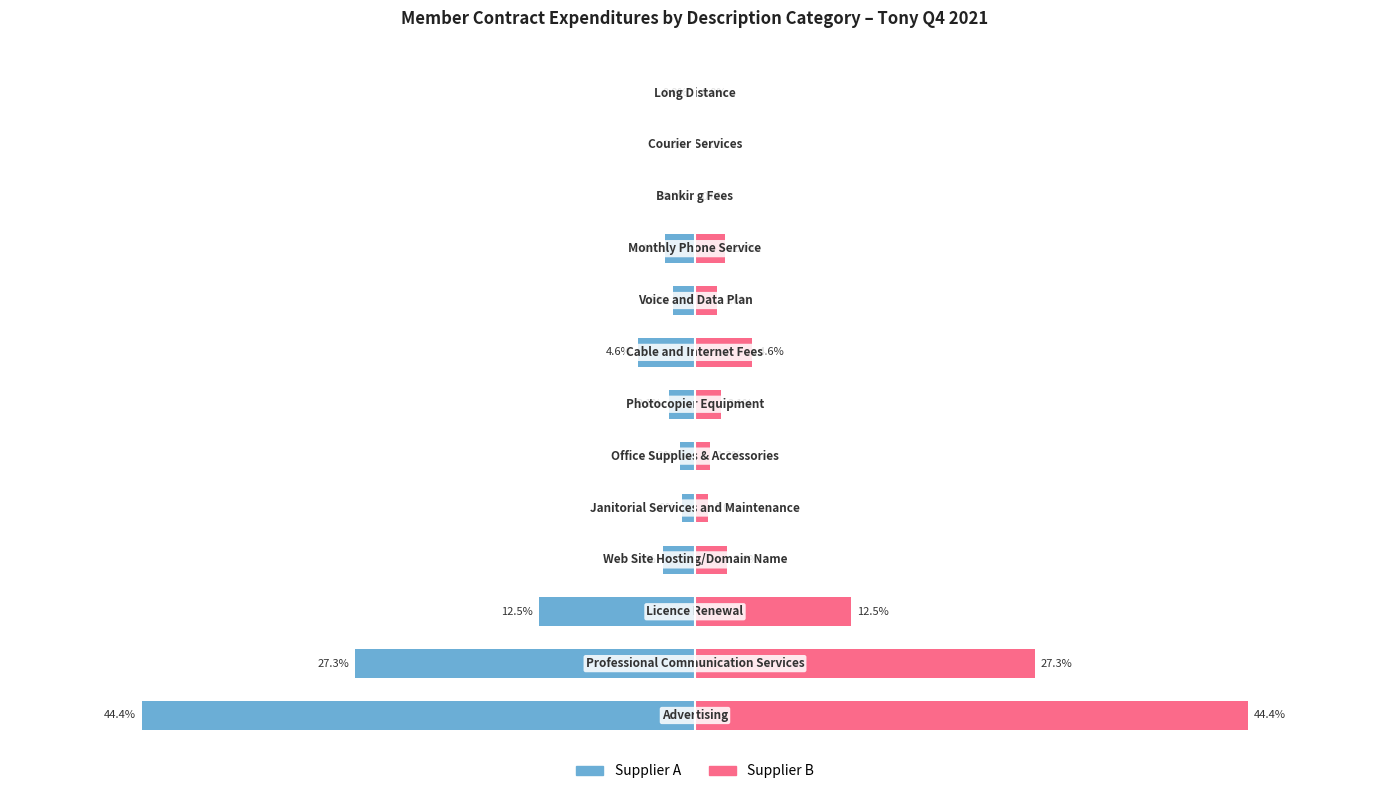

Which series has the largest range (max minus min)?

Supplier A